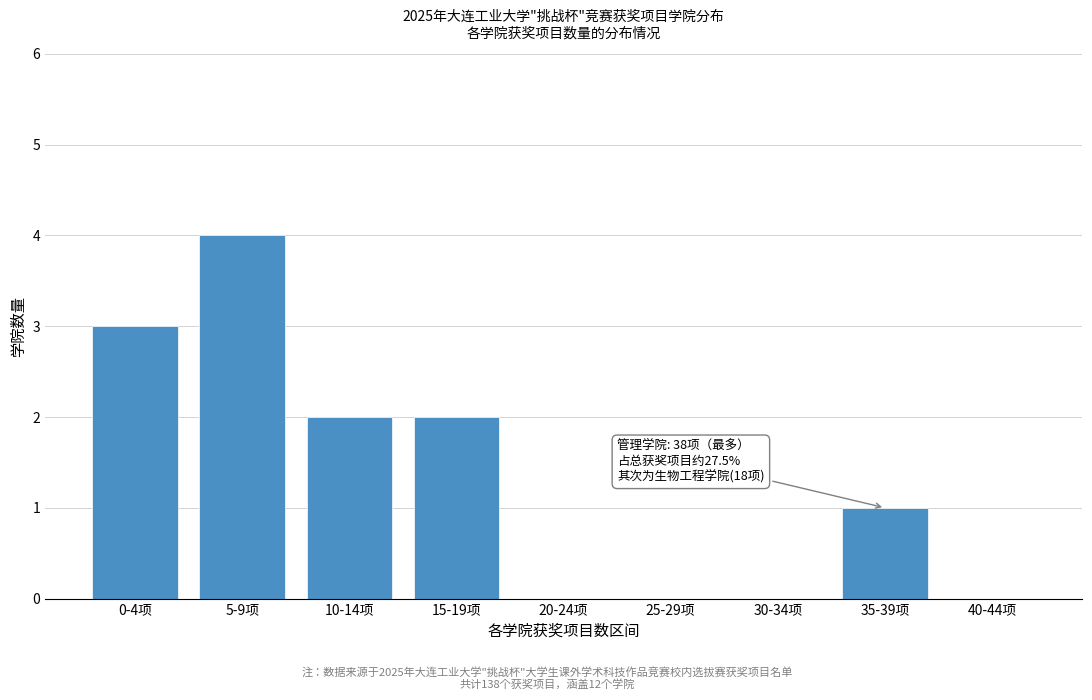

Reading left to right, list all the values displayed in this chart.

0-4项=3	5-9项=4	10-14项=2	15-19项=2	20-24项=0	25-29项=0	30-34项=0	35-39项=1	40-44项=0